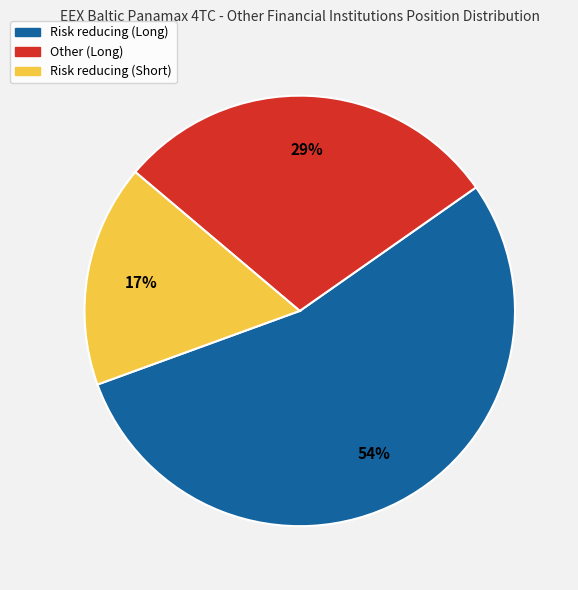

Is there any slice that represents more than half of the pie?

Yes